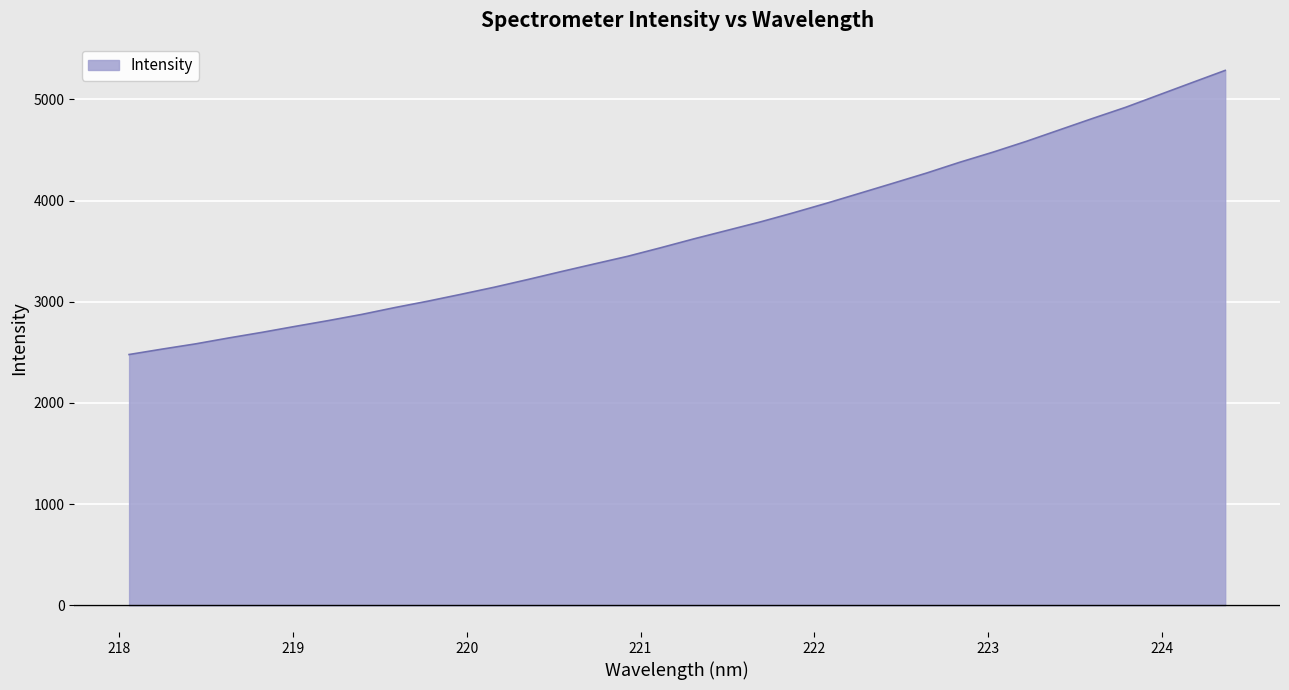

What is the difference between the maximum and minimum values?

2807.7